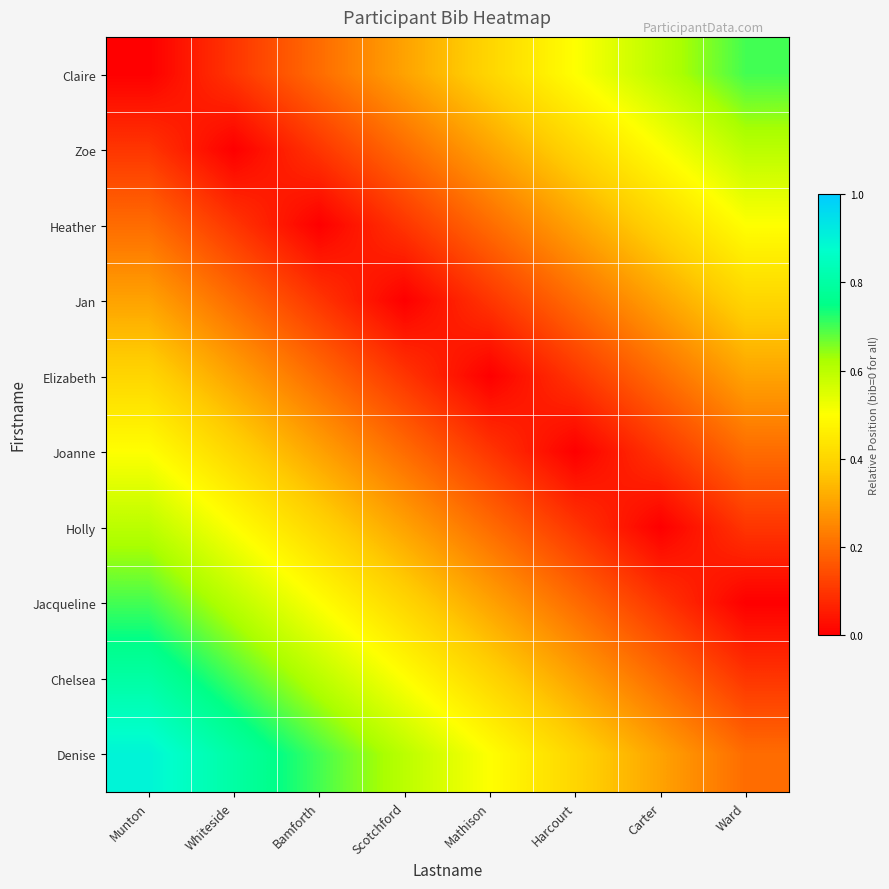

Reading left to right, list all the values displayed in this chart.

Claire: Munton=0.0	Whiteside=0.1	Bamforth=0.2	Scotchford=0.3	Mathison=0.4	Harcourt=0.5	Carter=0.6	Ward=0.7
Zoe: Munton=0.1	Whiteside=0.0	Bamforth=0.1	Scotchford=0.2	Mathison=0.3	Harcourt=0.4	Carter=0.5	Ward=0.6
Heather: Munton=0.2	Whiteside=0.1	Bamforth=0.0	Scotchford=0.1	Mathison=0.2	Harcourt=0.3	Carter=0.4	Ward=0.5
Jan: Munton=0.3	Whiteside=0.2	Bamforth=0.1	Scotchford=0.0	Mathison=0.1	Harcourt=0.2	Carter=0.3	Ward=0.4
Elizabeth: Munton=0.4	Whiteside=0.3	Bamforth=0.2	Scotchford=0.1	Mathison=0.0	Harcourt=0.1	Carter=0.2	Ward=0.3
Joanne: Munton=0.5	Whiteside=0.4	Bamforth=0.3	Scotchford=0.2	Mathison=0.1	Harcourt=0.0	Carter=0.1	Ward=0.2
Holly: Munton=0.6	Whiteside=0.5	Bamforth=0.4	Scotchford=0.3	Mathison=0.2	Harcourt=0.1	Carter=0.0	Ward=0.1
Jacqueline: Munton=0.7	Whiteside=0.6	Bamforth=0.5	Scotchford=0.4	Mathison=0.3	Harcourt=0.2	Carter=0.1	Ward=0.0
Chelsea: Munton=0.8	Whiteside=0.7	Bamforth=0.6	Scotchford=0.5	Mathison=0.4	Harcourt=0.3	Carter=0.2	Ward=0.1
Denise: Munton=0.9	Whiteside=0.8	Bamforth=0.7	Scotchford=0.6	Mathison=0.5	Harcourt=0.4	Carter=0.3	Ward=0.2